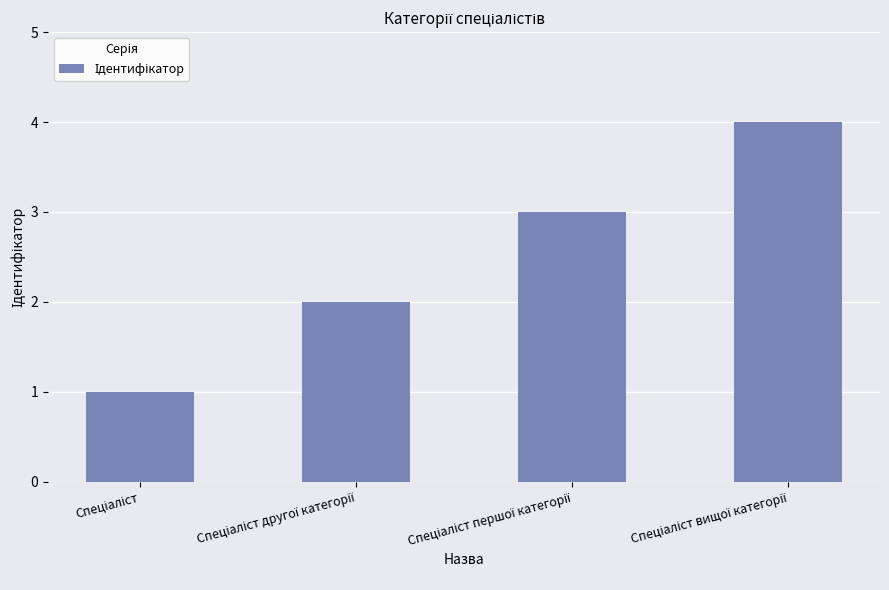

Count the values in the range 2 to 4.

3